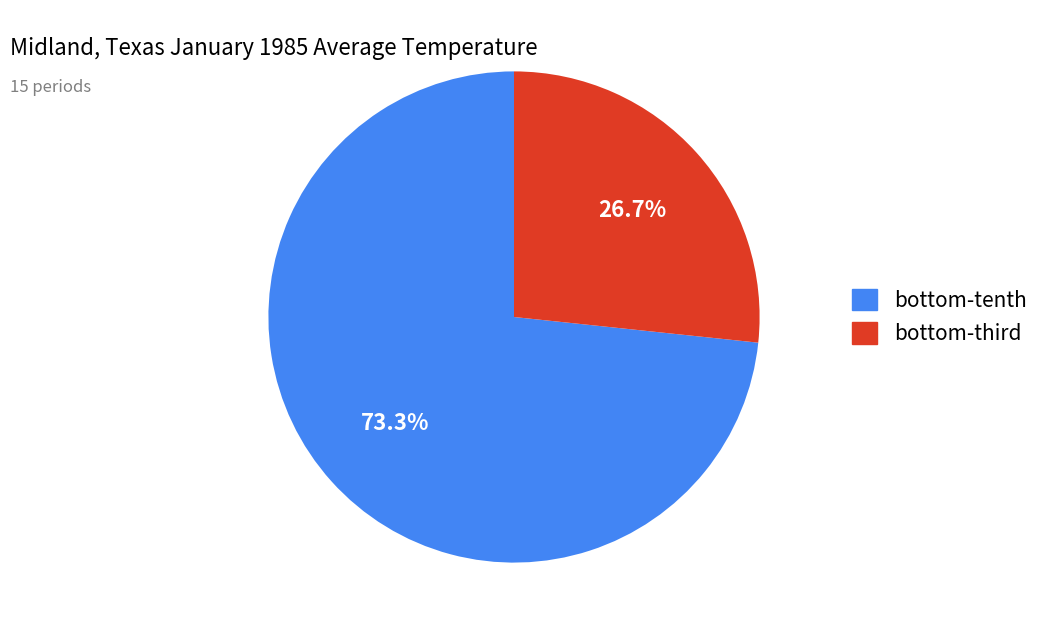

How many segments does this pie chart have?

2